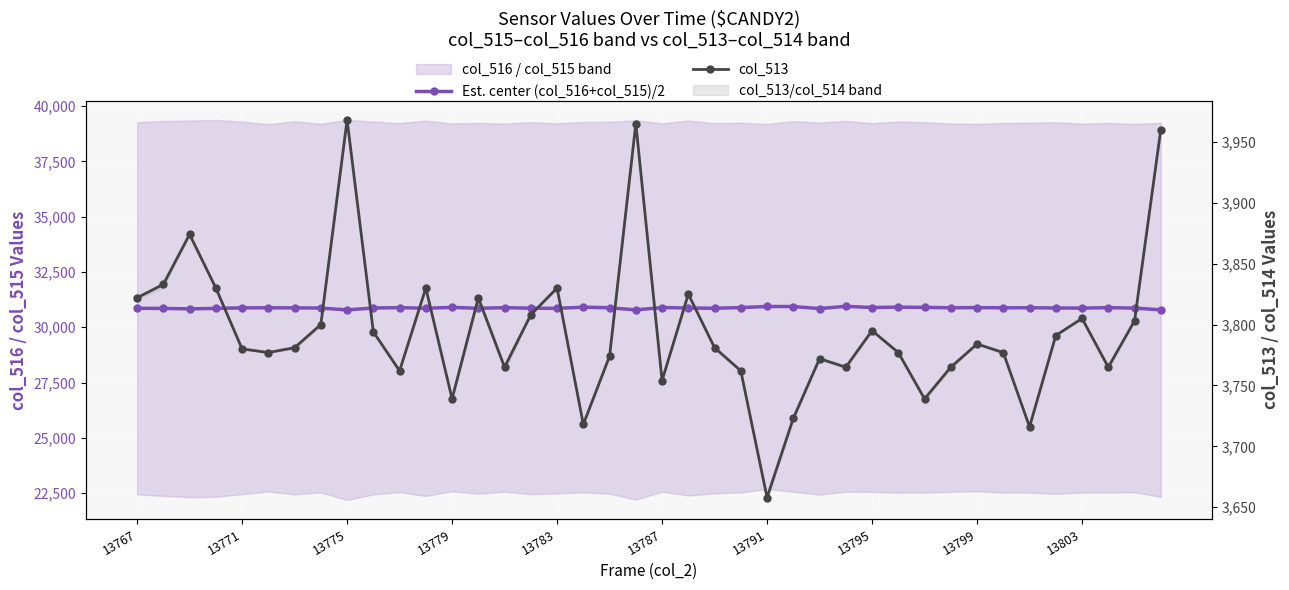

True or false: Est. center (col_516+col_515)/2 and col_513 intersect in this chart.

False